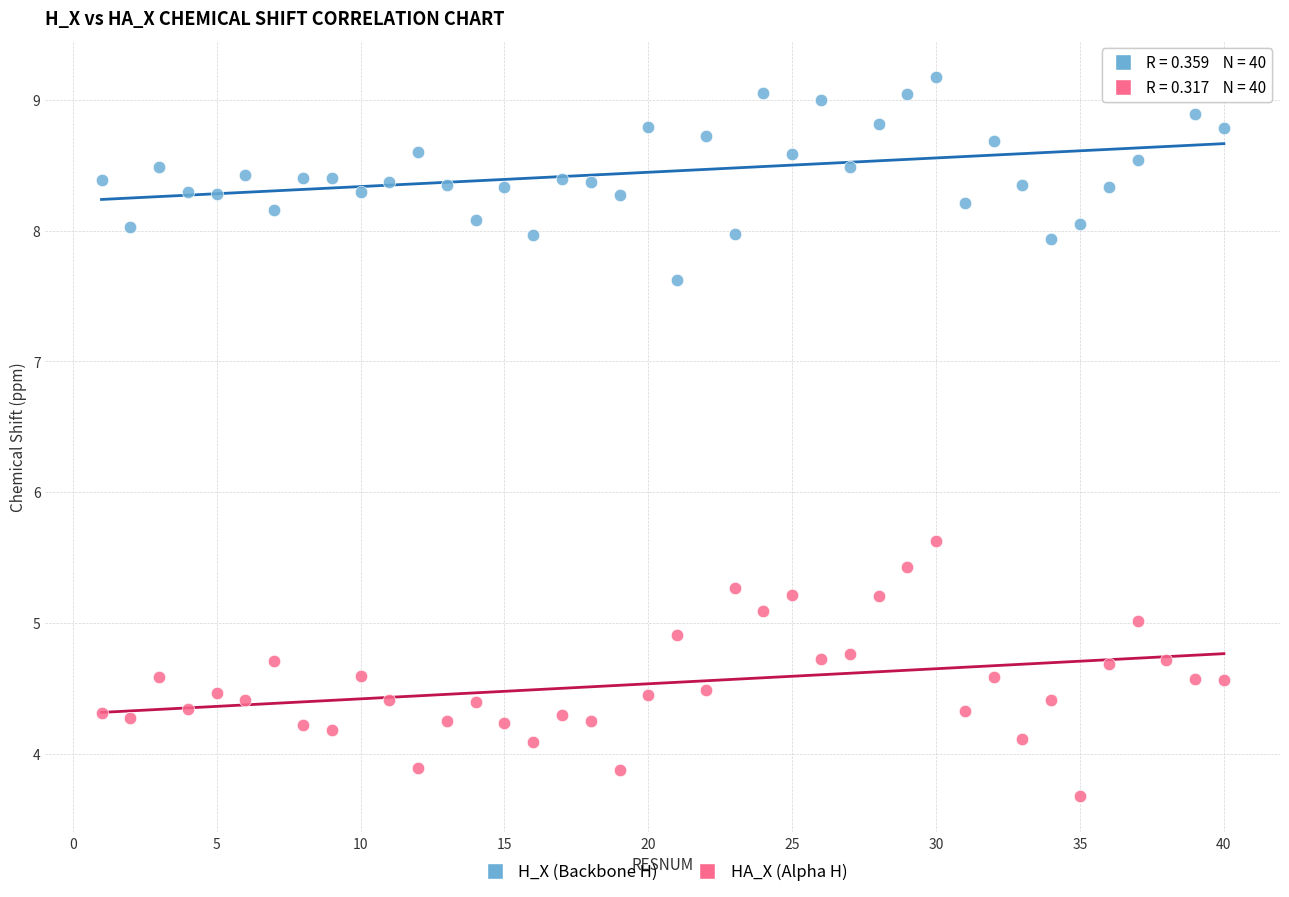

Across all data points, what is the range of Y values (max minus min)?

5.5